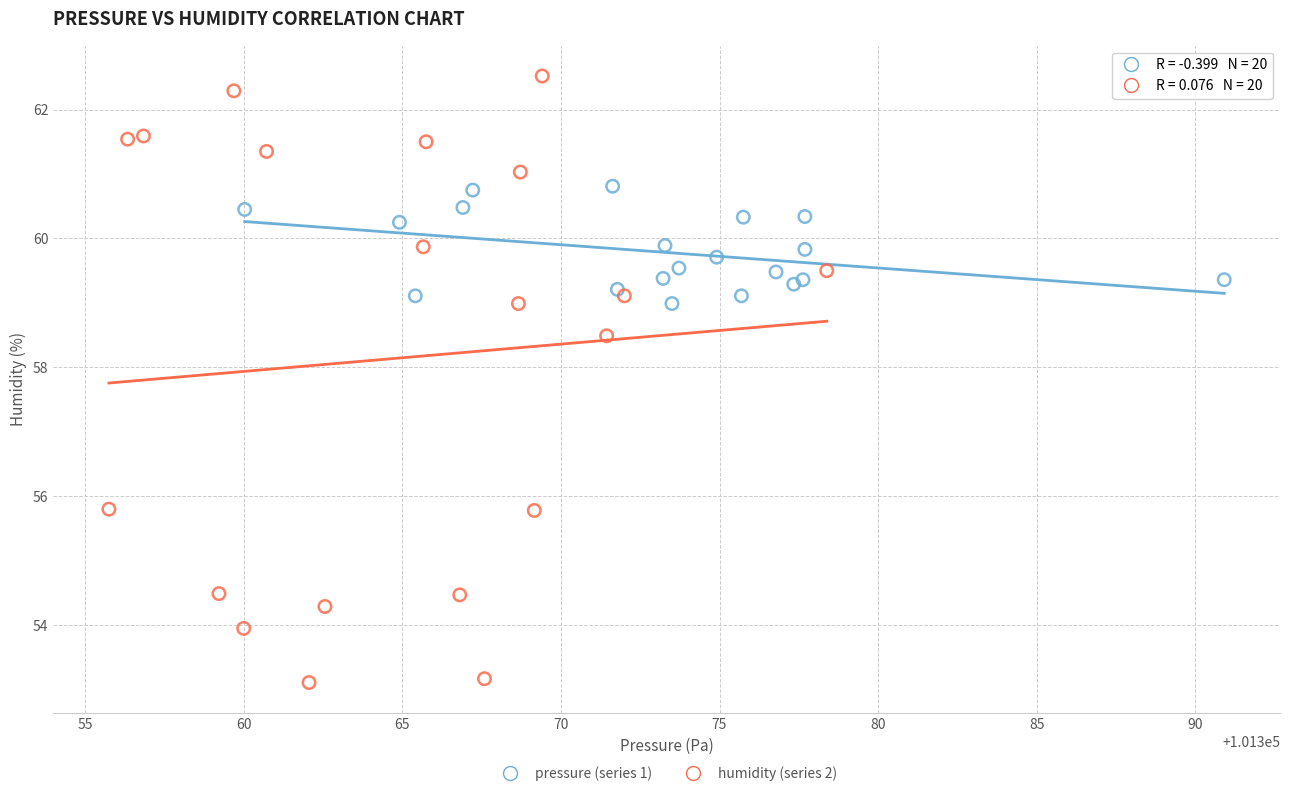

Which series has the widest spread of Y values?

humidity (series 2)